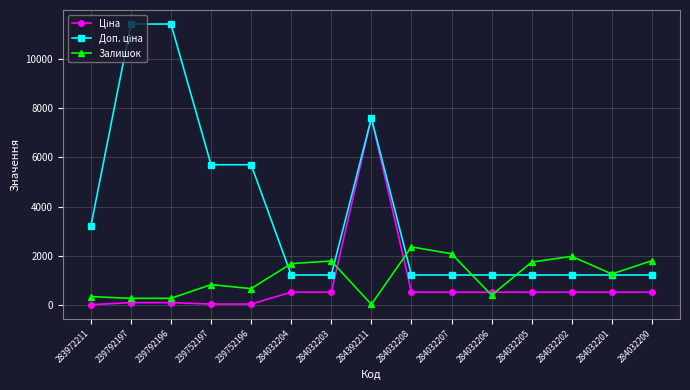

True or false: Залишок has more than 2 points higher than both neighbors.

True